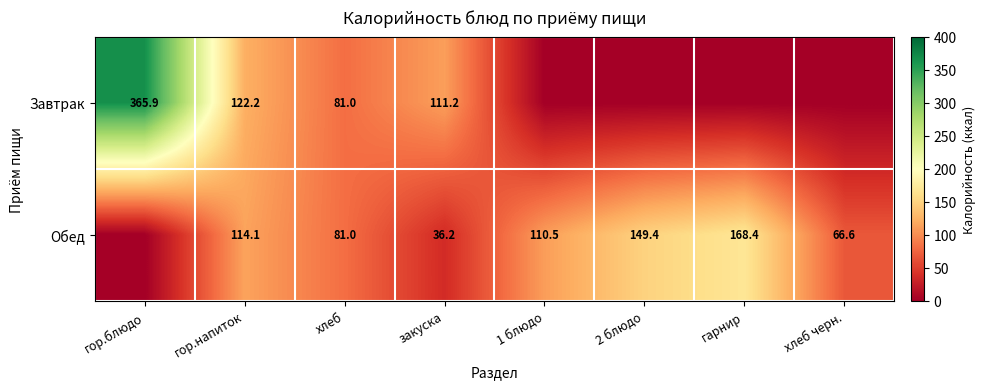

What is the difference between the Обед values at 1 блюдо and хлеб черн.?

43.9